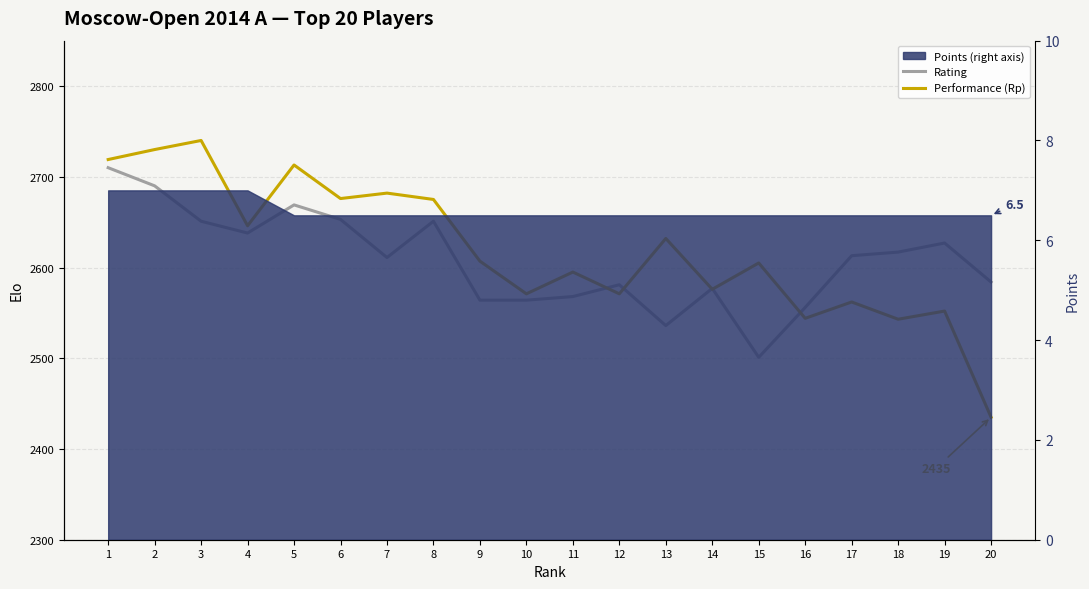

List the series in order of their peak value, lowest first.

Rating, Performance (Rp)